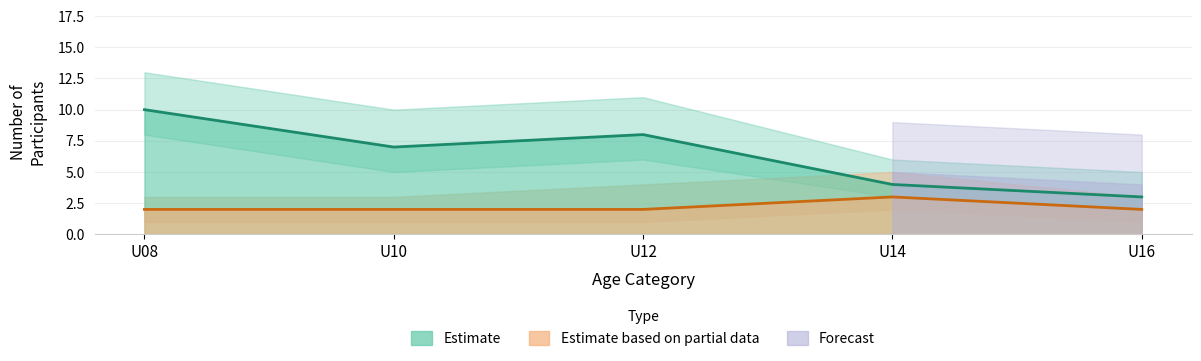

What is the difference between the highest and lowest values at U12?

6